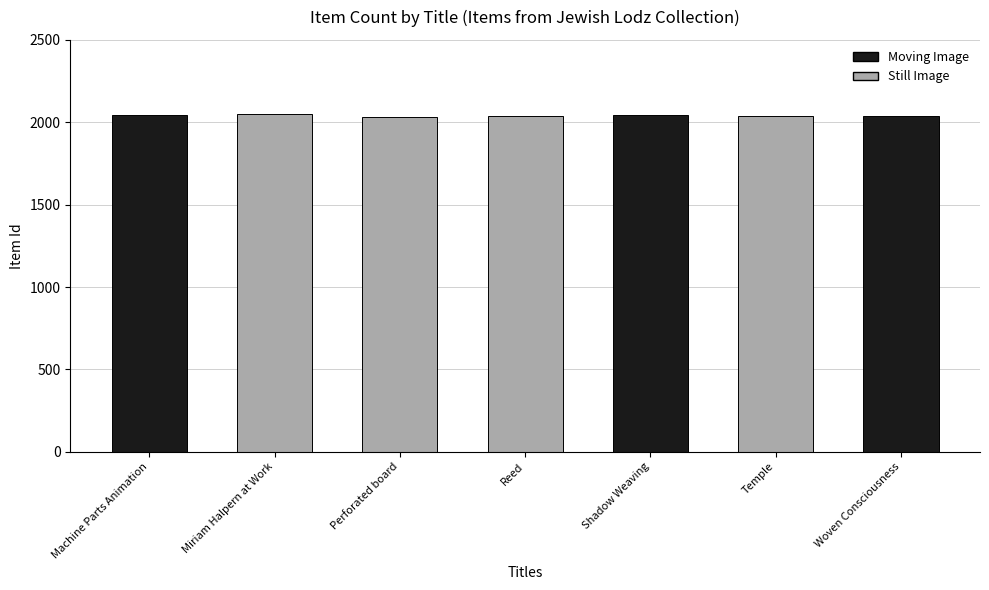

How many bars are there in total?

7